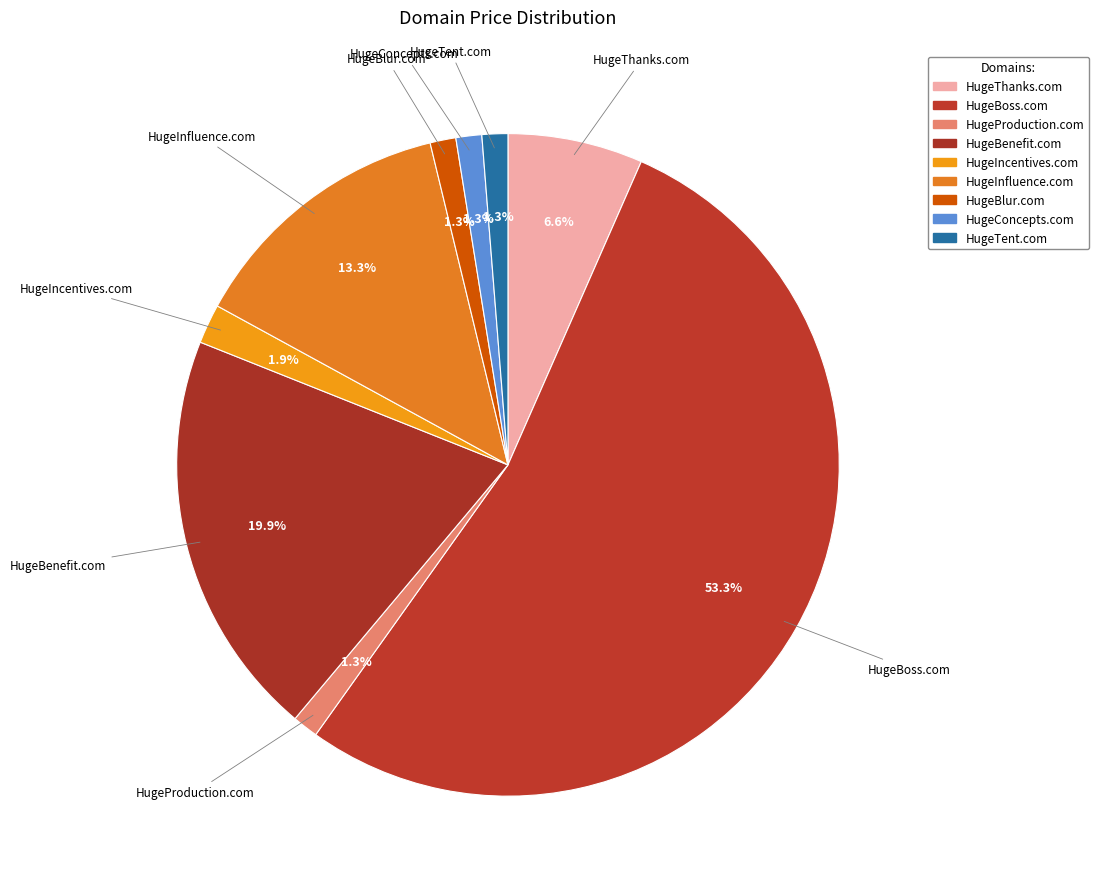

How many segments does this pie chart have?

9